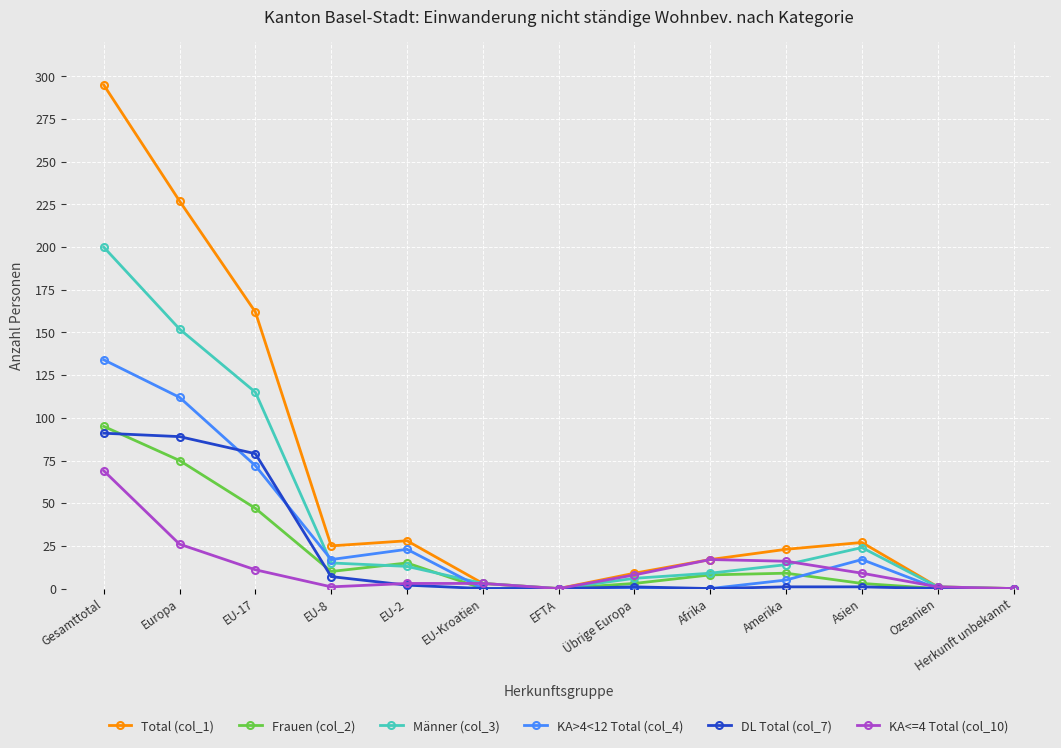

Where is KA<=4 Total (col_10) nearest to the value 34?

Europa